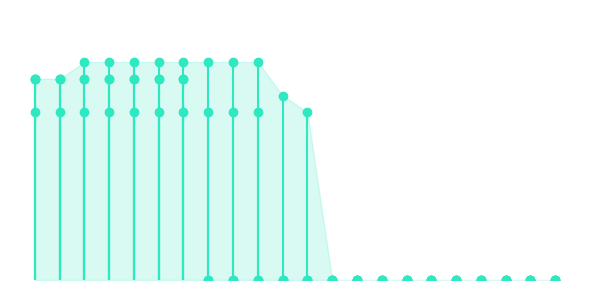

Which series changed the most between 04/21/2025 and 12/30/2024?

Class of 2024 Submitted